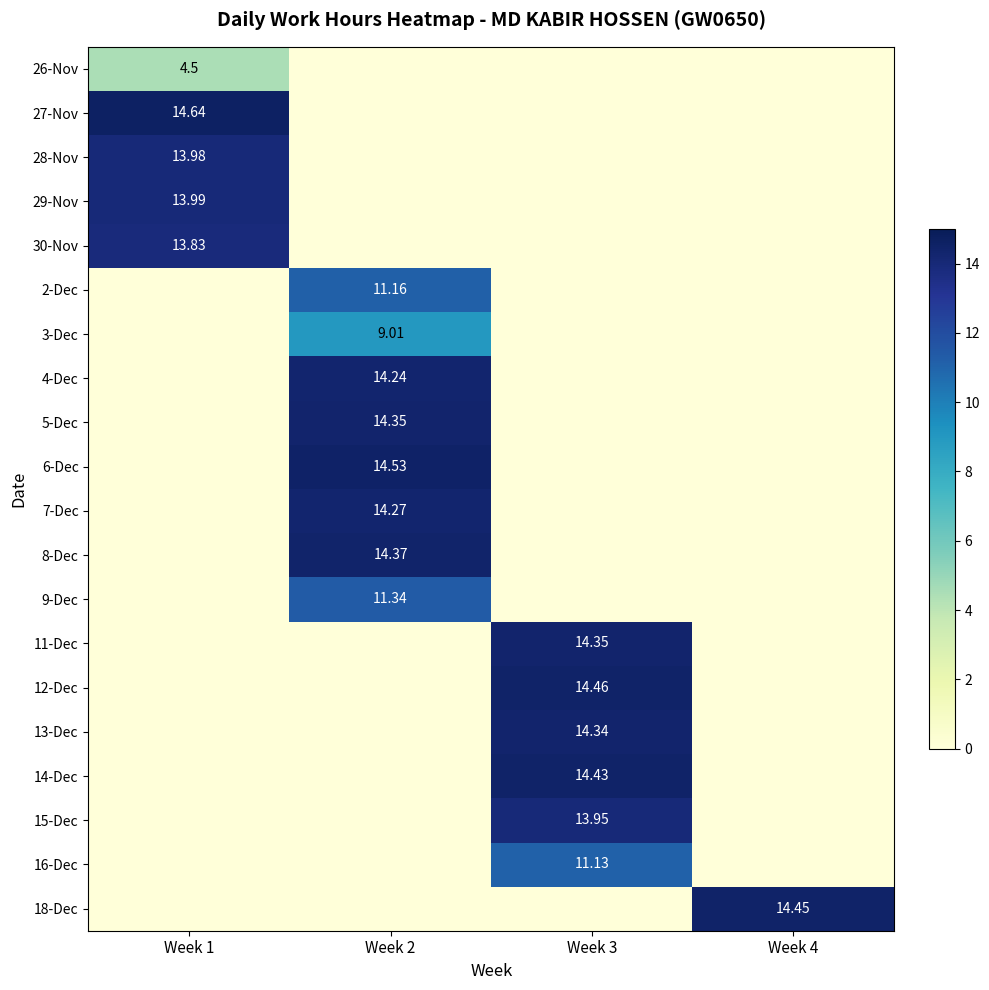

How many data points in 30-Nov are above 0?

1